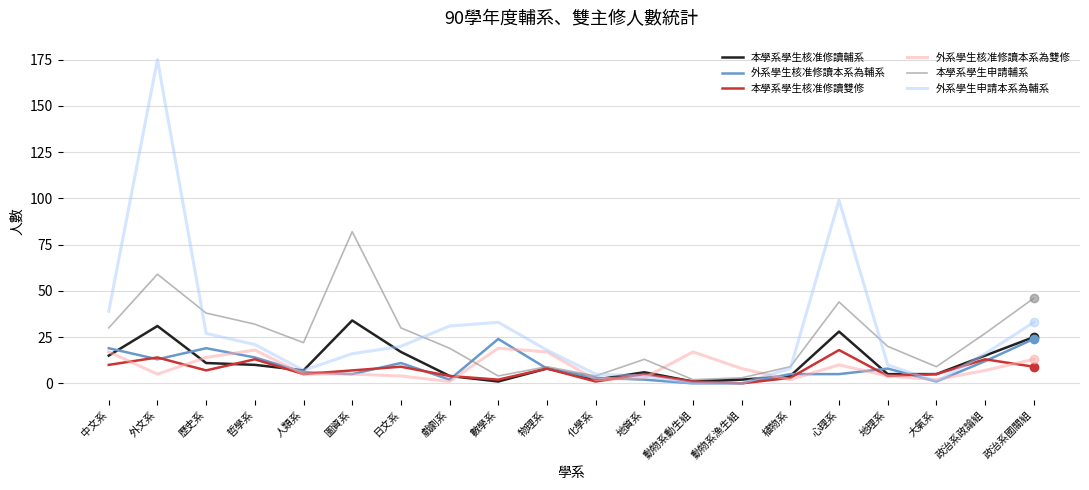

Which series has the widest spread of values?

外系學生申請本系為輔系